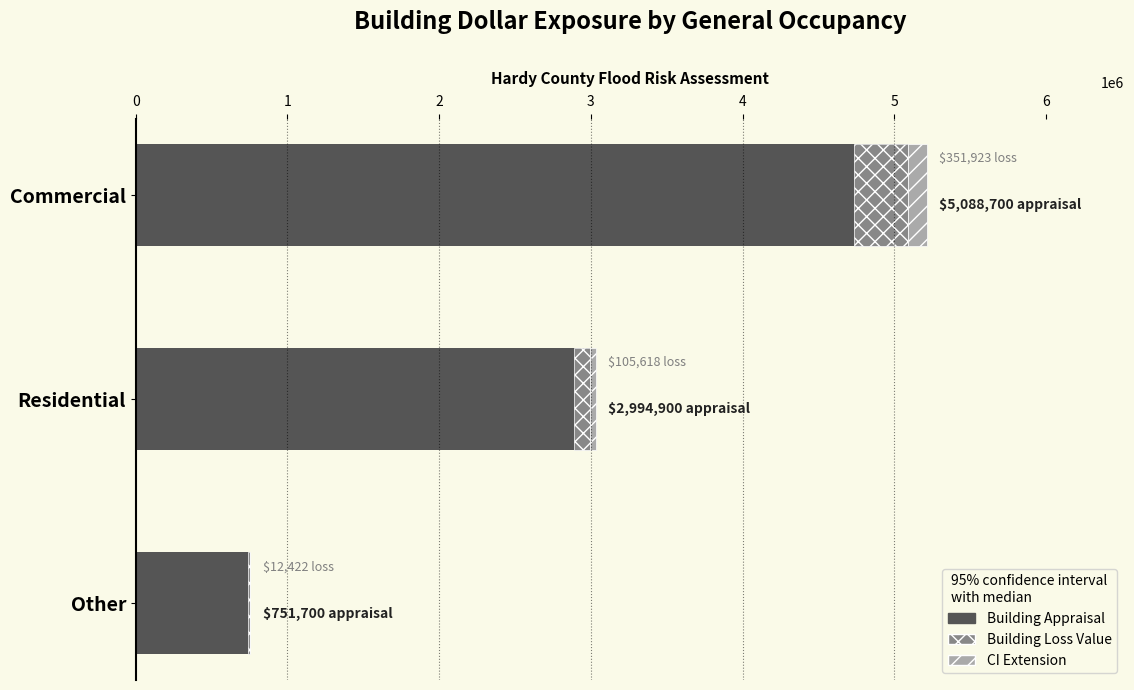

How many categories are shown in the chart?

3